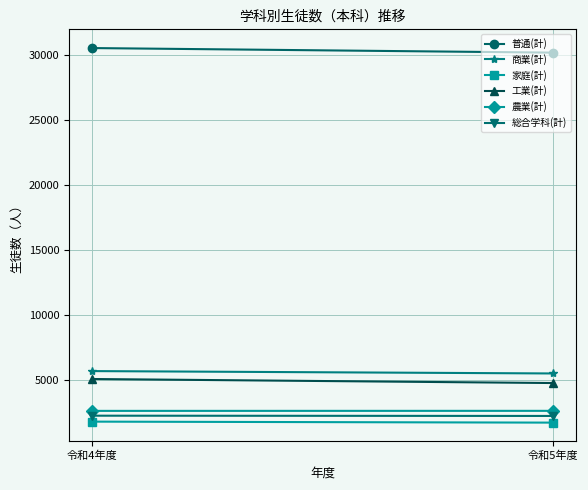

What position from the left is 令和5年度?

2